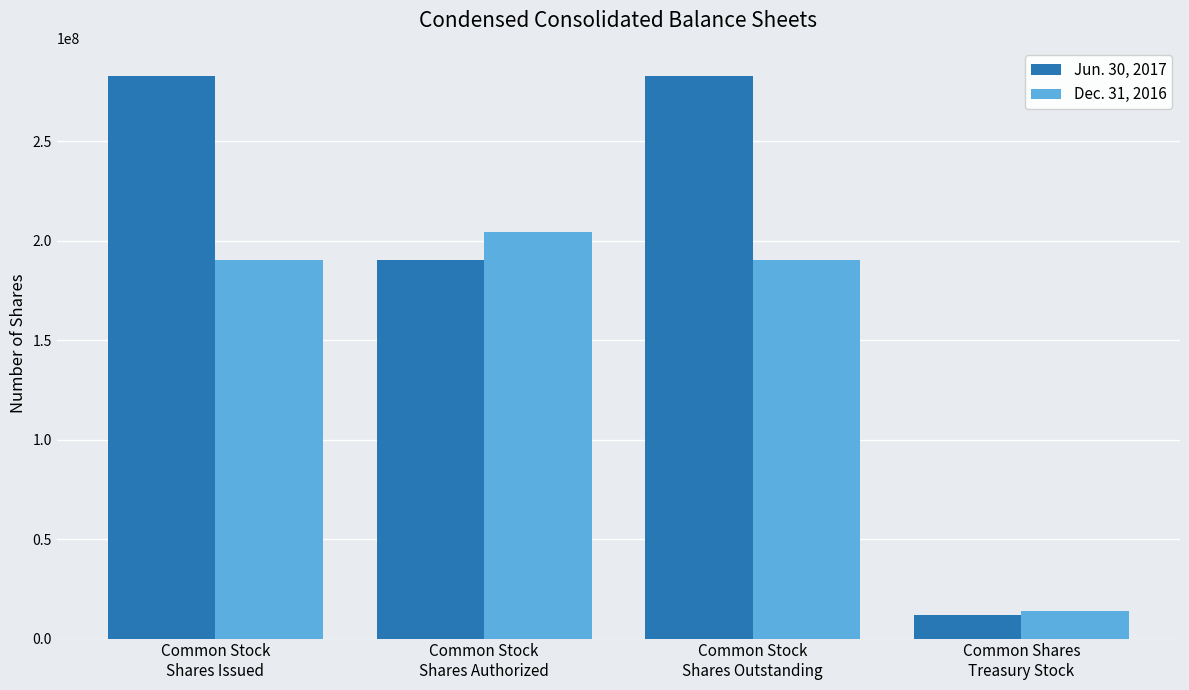

How many groups of bars are there?

4